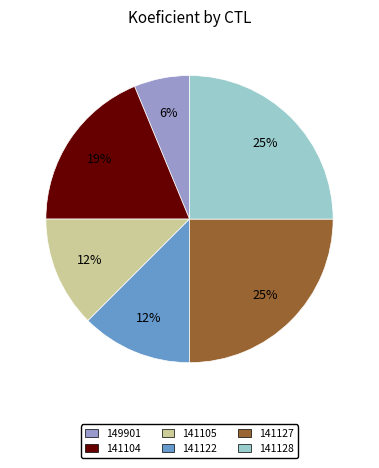

What percentage is the 141127 slice, to the nearest percent?

25%